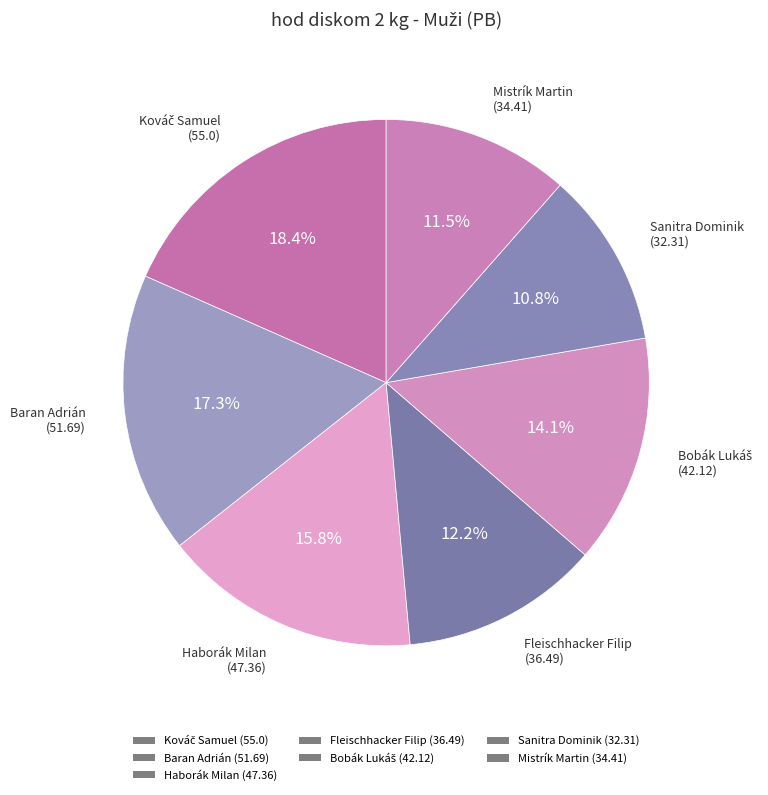

Rank the categories by value from highest to lowest.

Kováč Samuel, Baran Adrián, Haborák Milan, Bobák Lukáš, Fleischhacker Filip, Mistrík Martin, Sanitra Dominik